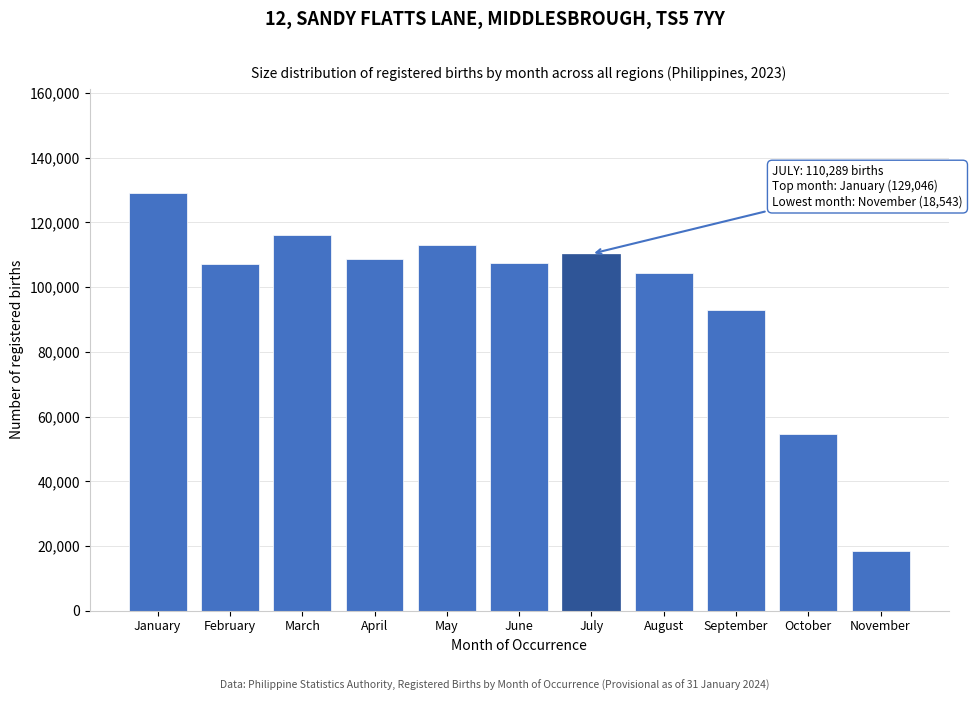

What is the maximum value shown in the chart?

129046